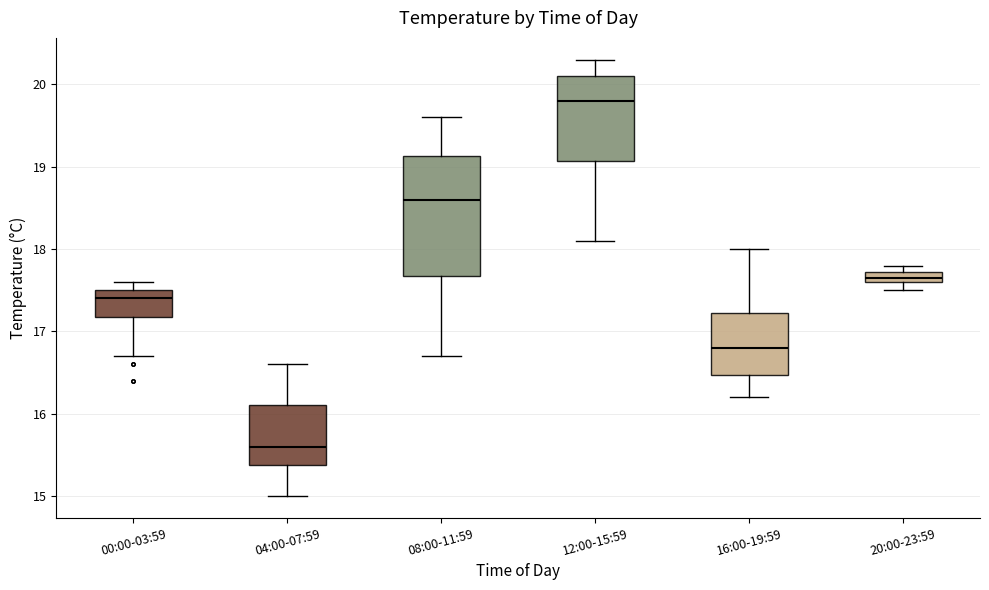

Comparing the boxes themselves (not the whiskers), which one is the tallest?

08:00-11:59